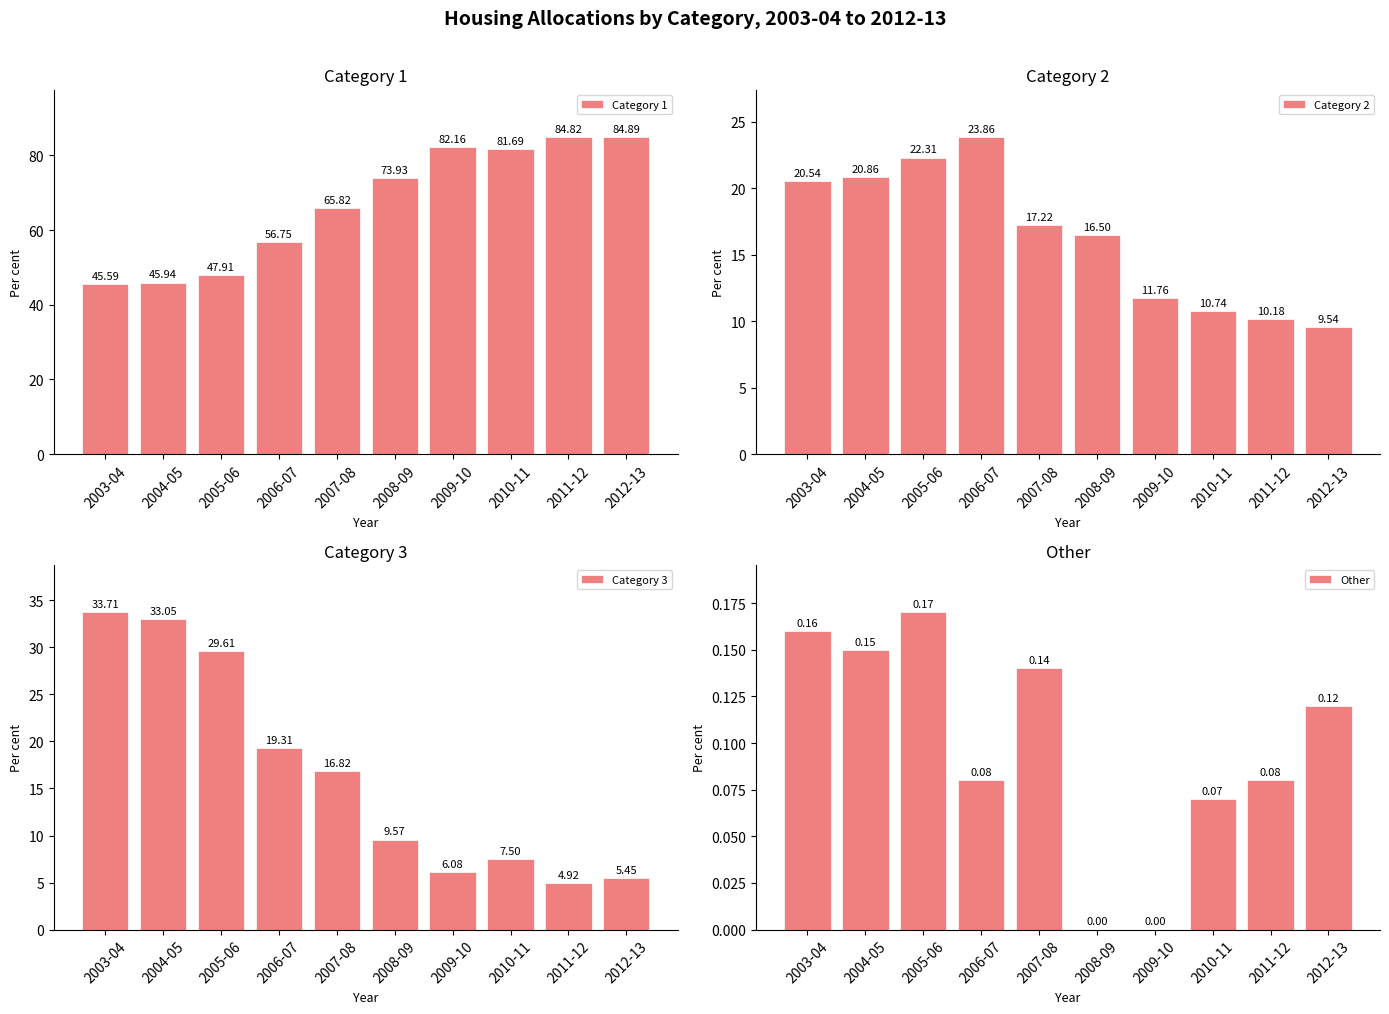

Does the chart contain any negative values?

No